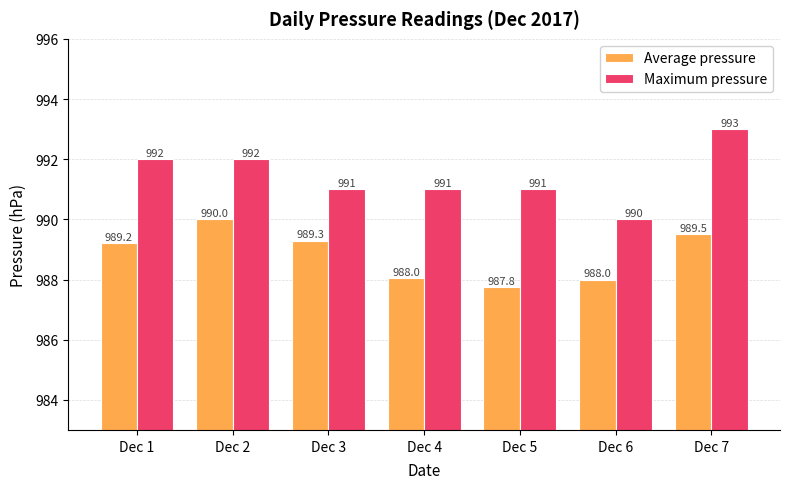

True or false: Maximum pressure has a value of 993.0 at Dec 7.

True